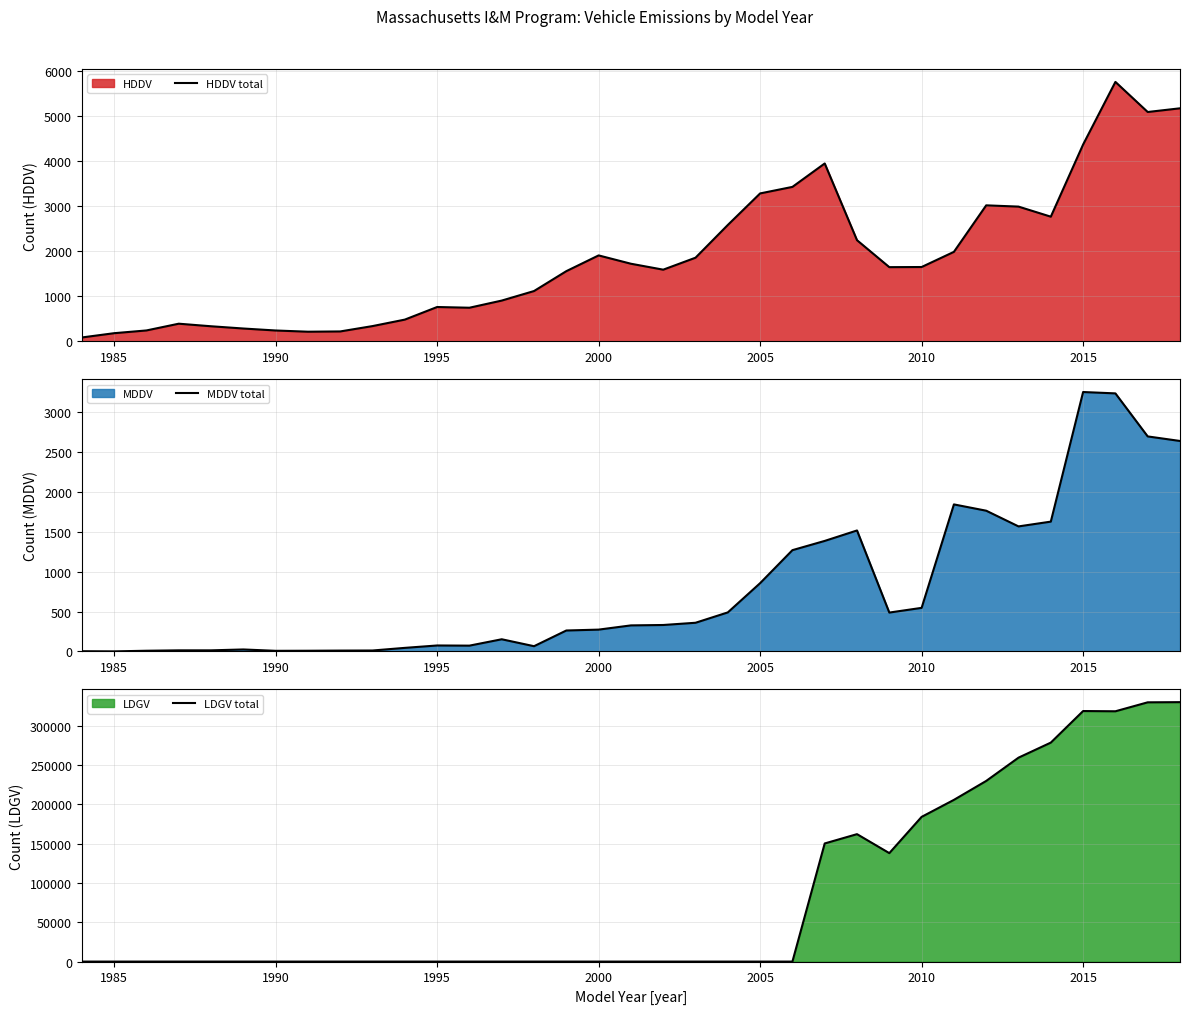

Does the chart display data point markers on the line(s)?

No